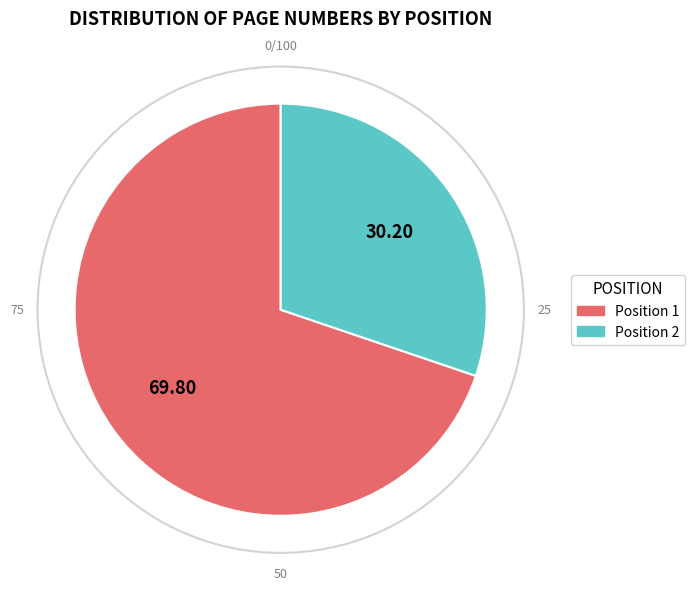

Does Position 1 represent more than half of the total?

Yes